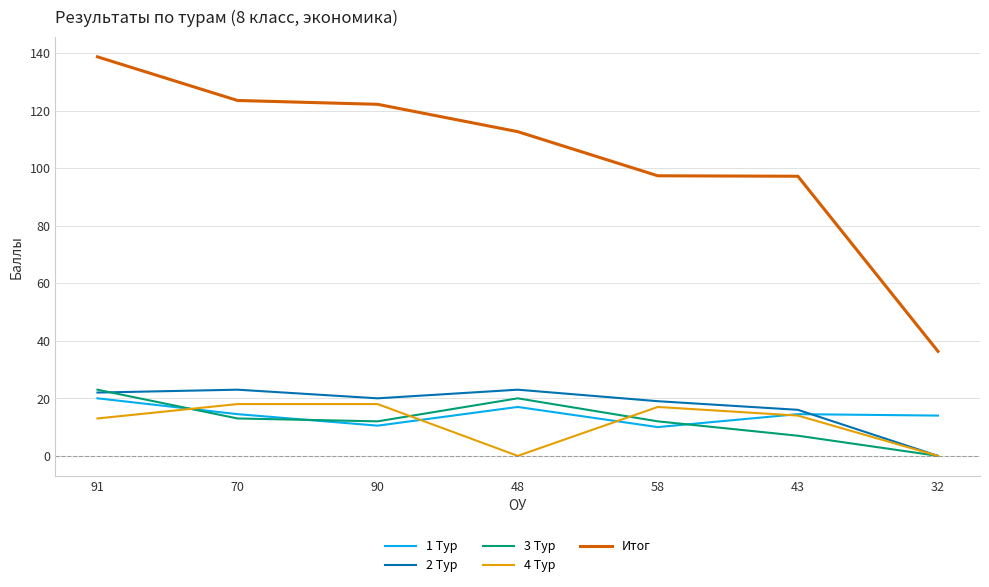

Read the 4 Тур value at 70.

18.0